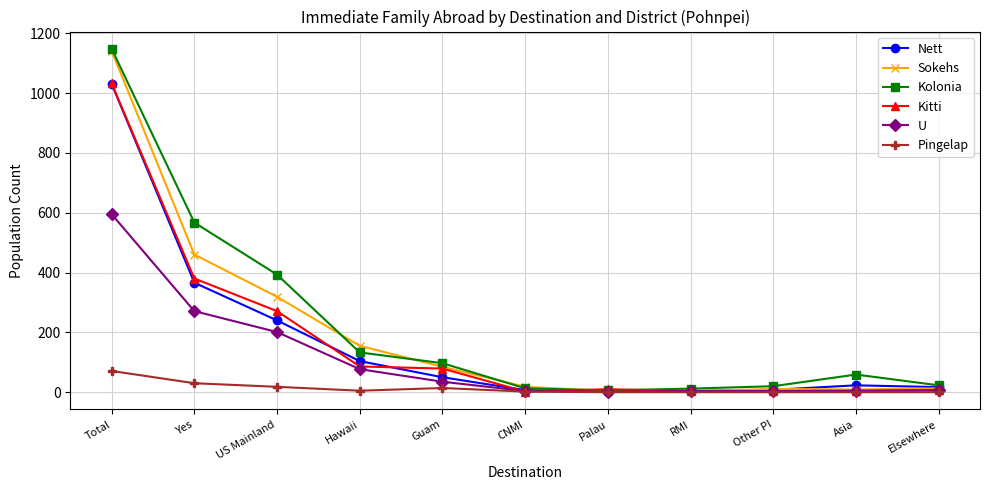

What is the total value across all series at Palau?

22